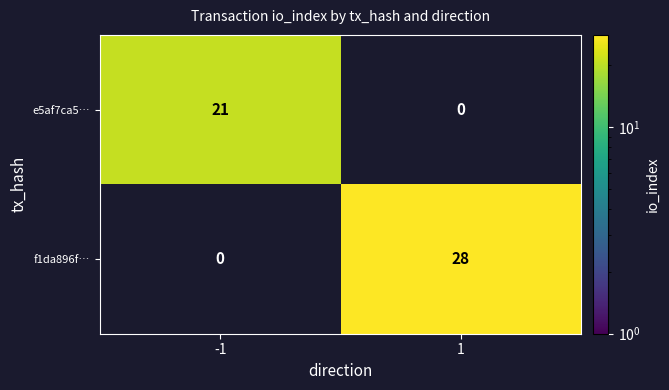

True or false: f1da896f… has a value of 18 at 1.

False